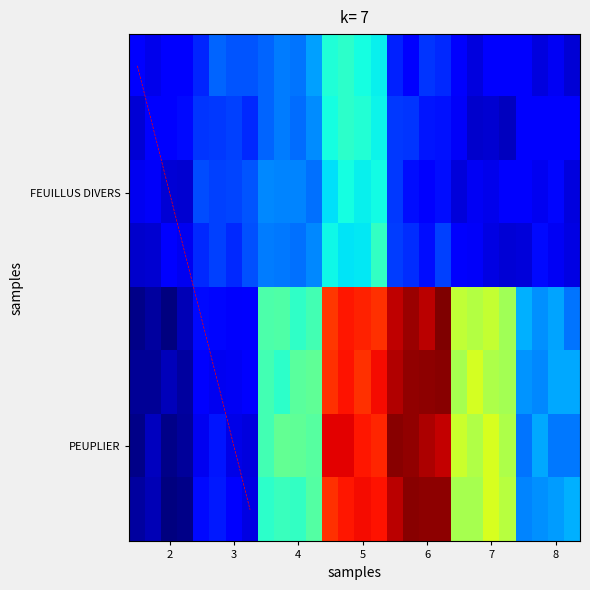

Reading left to right, extract all data points from this chart.

FEUILLUS DIVERS: 1.7	3.7	5.0	7.9	2.9	1.5	1.9
PEUPLIER: 0.0	2.0	9.1	18.9	20.8	12.2	5.4